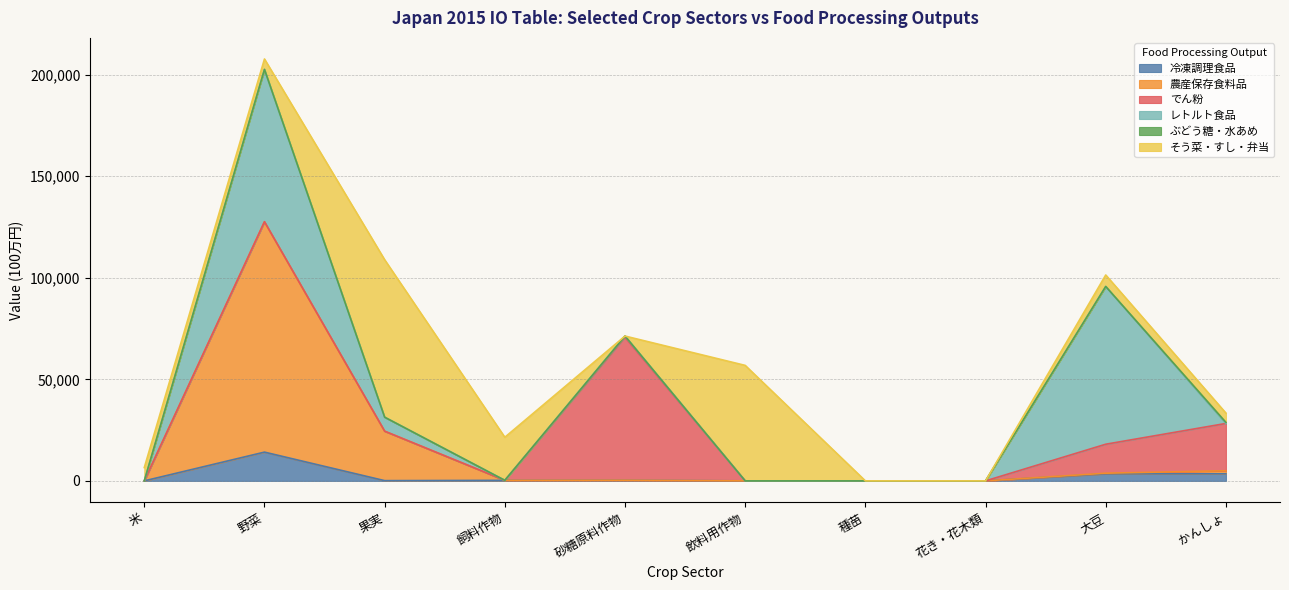

True or false: ぶどう糖・水あめ and でん粉 cross at least once.

False